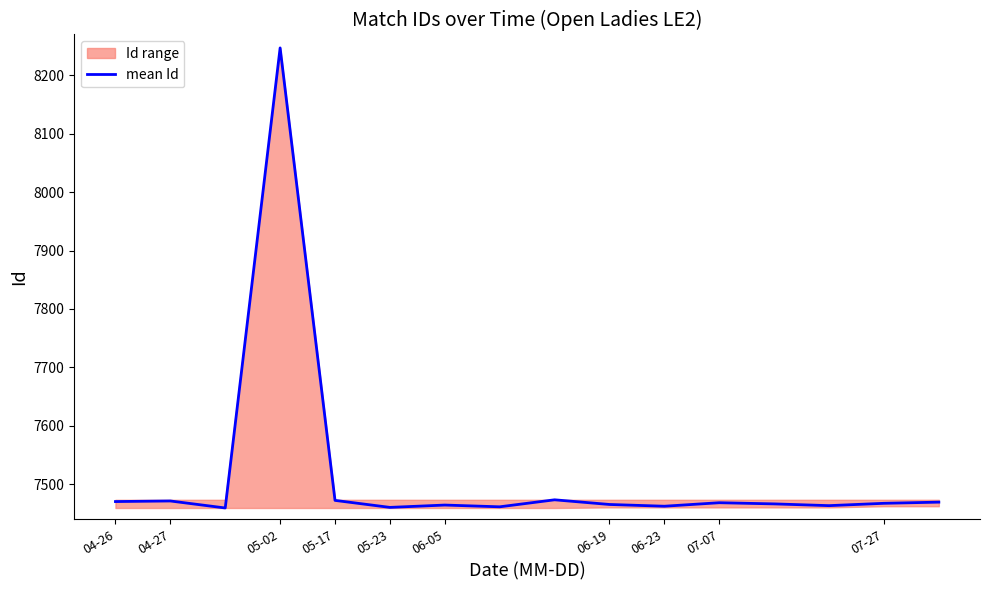

The value of mean Id at 07-27 is 7467. True or false?

True